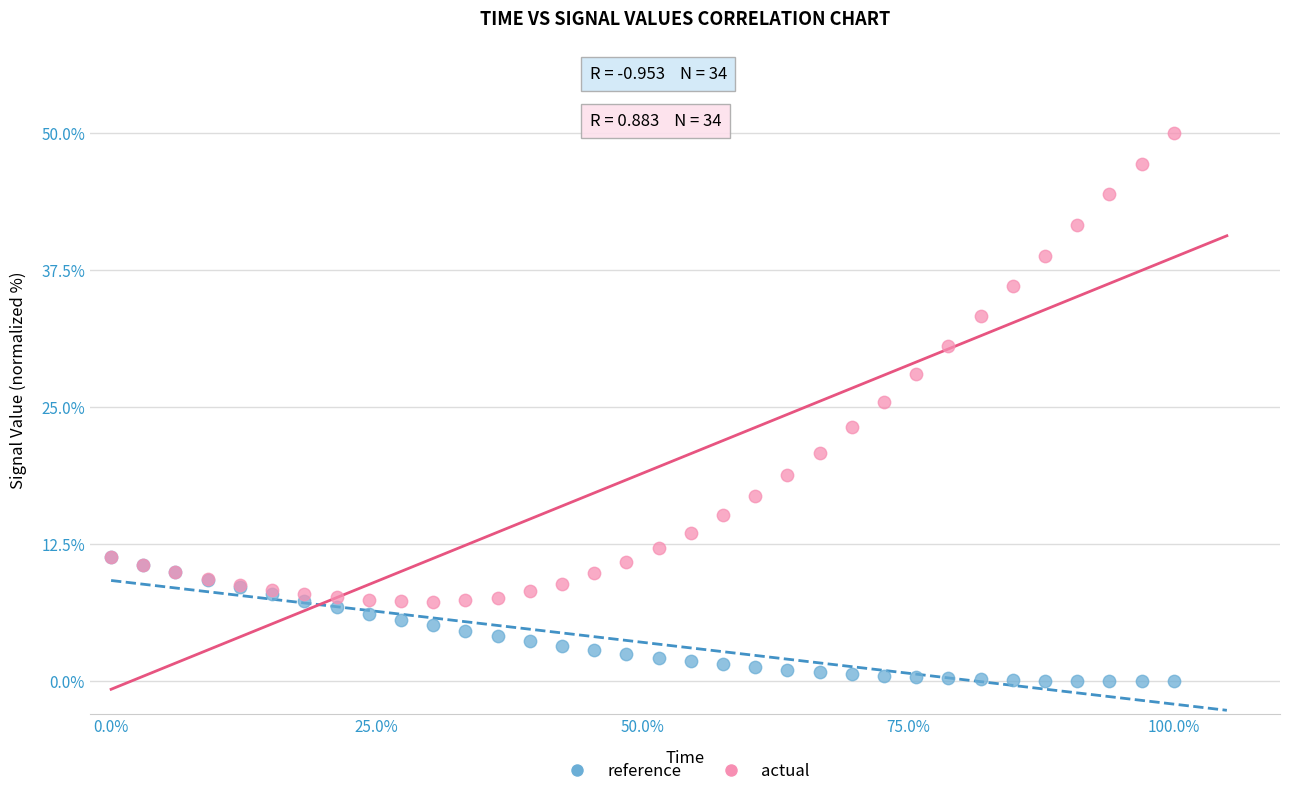

Which series contains the highest Y value?

actual